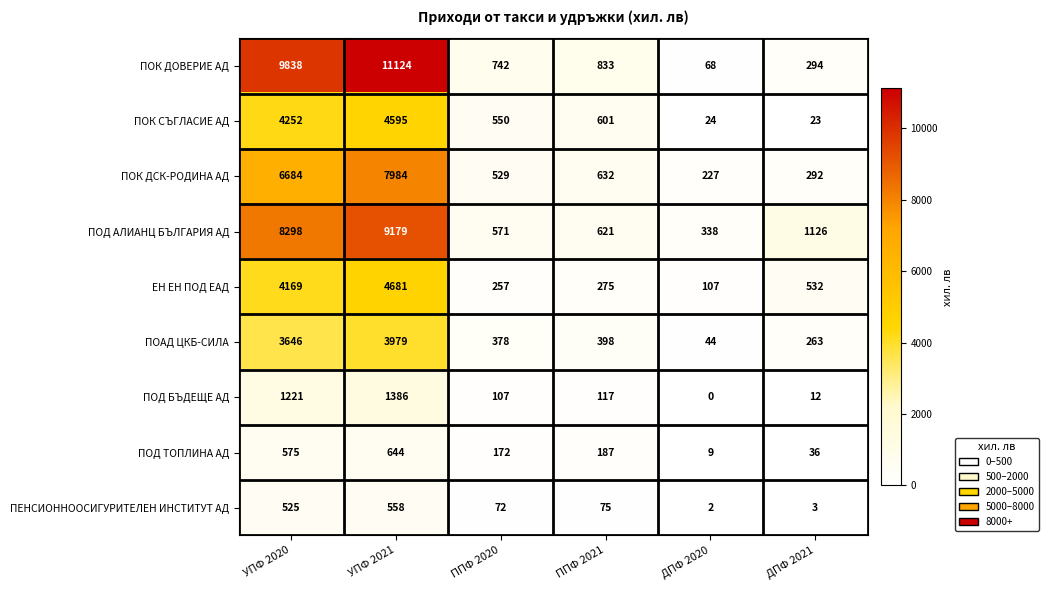

What is the maximum value shown in the chart?

11124